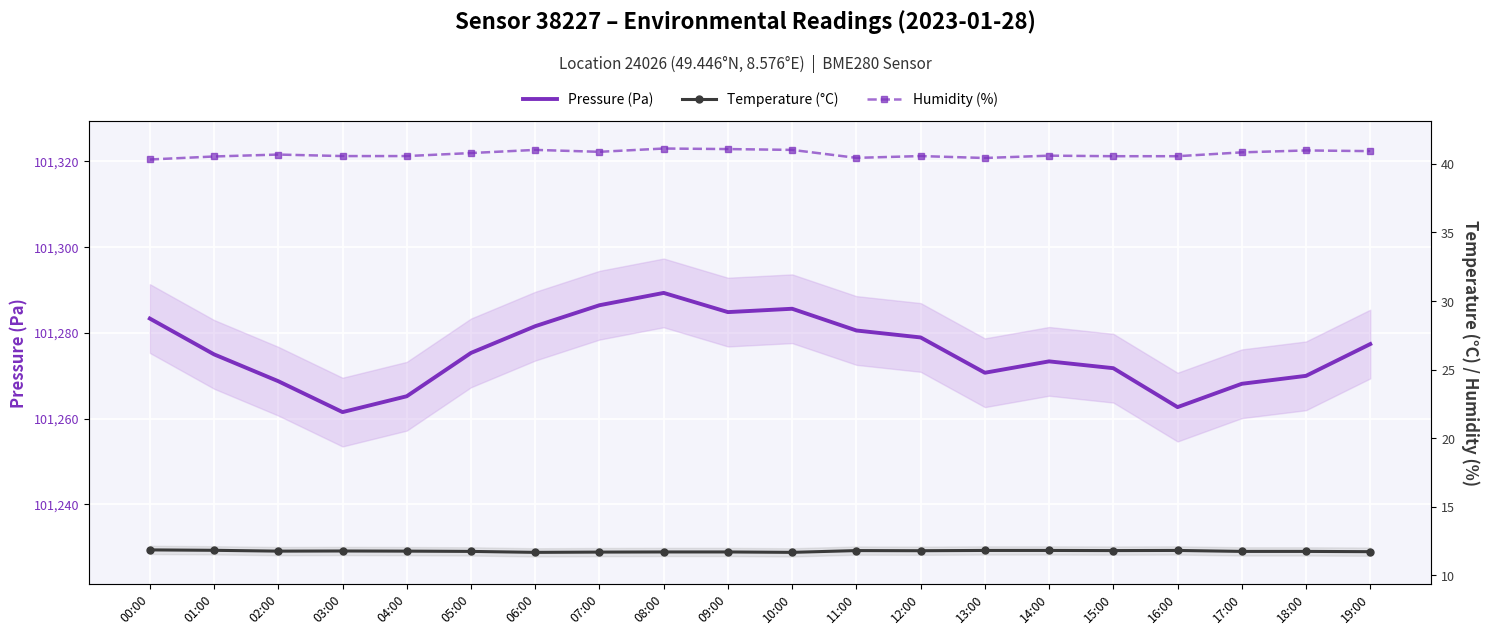

What is the average value of the Temperature (°C) series?

11.8